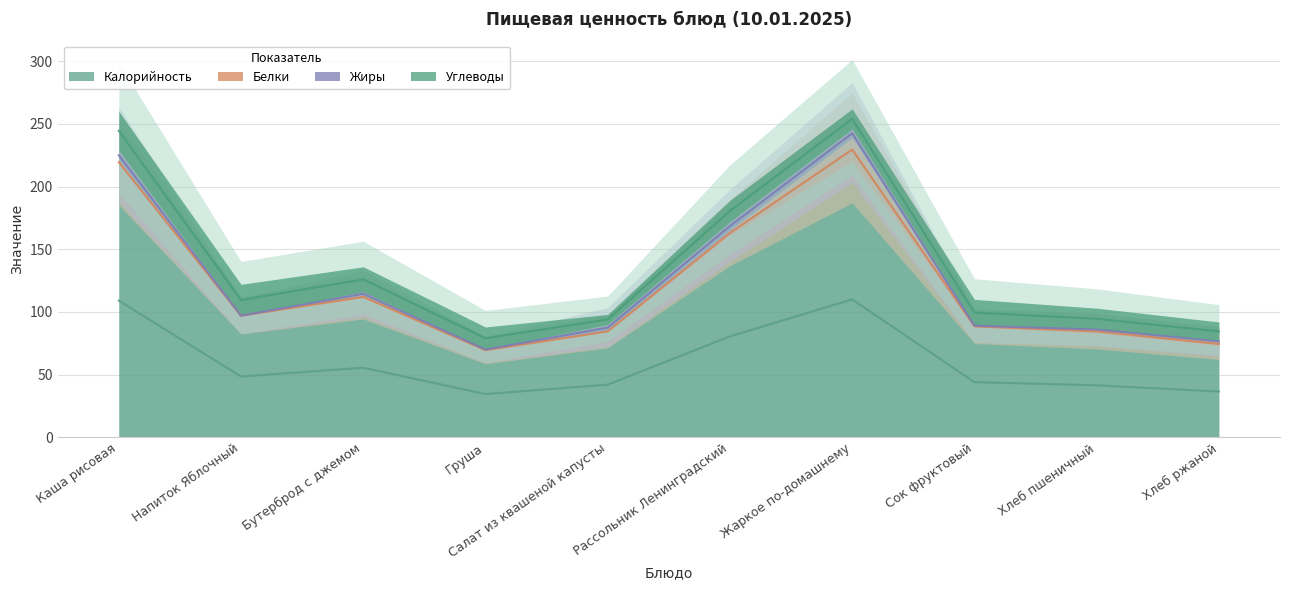

Reading right to left, transcribe all the data shown in this chart.

Калорийность: 73	83	88	220	161	84	69	111	97	218
Белки: 3	3	1	19	4	1	1	2	0	3
Жиры: 1	0	0	7	7	5	0	3	0	8
Углеводы: 15	17	21	16	17	8	18	20	25	31